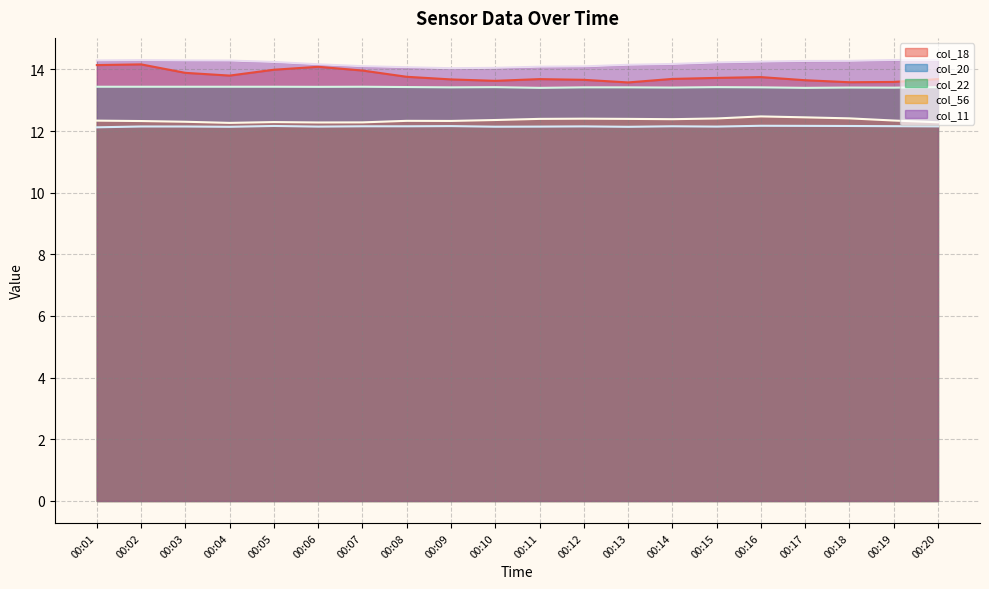

Reading right to left, what are all the values shown in this chart?

col_18: 13.7	13.6	13.6	13.6	13.7	13.7	13.7	13.6	13.7	13.7	13.6	13.7	13.8	14.0	14.1	14.0	13.8	13.9	14.2	14.1
col_20: 12.2	12.2	12.2	12.2	12.2	12.1	12.2	12.1	12.1	12.1	12.1	12.2	12.2	12.2	12.1	12.2	12.1	12.1	12.1	12.1
col_22: 13.4	13.4	13.4	13.4	13.4	13.4	13.4	13.4	13.4	13.4	13.4	13.4	13.4	13.4	13.4	13.4	13.4	13.4	13.4	13.4
col_56: 12.3	12.3	12.4	12.4	12.5	12.4	12.4	12.4	12.4	12.4	12.4	12.3	12.3	12.3	12.3	12.3	12.3	12.3	12.3	12.3
col_11: 14.3	14.3	14.3	14.3	14.2	14.2	14.2	14.1	14.1	14.1	14.0	14.0	14.1	14.1	14.2	14.2	14.3	14.3	14.3	14.3